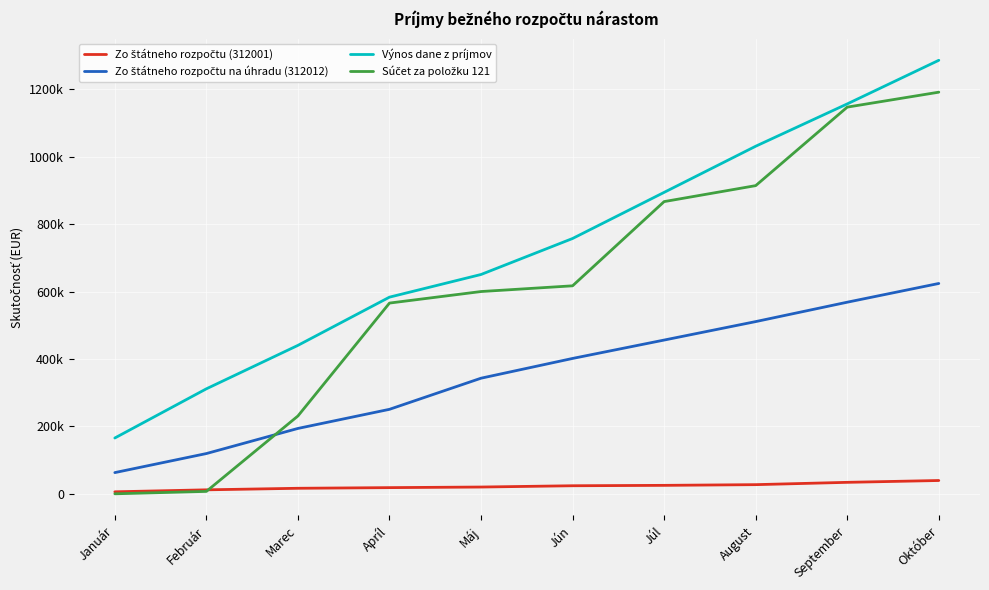

Is this an area chart (filled region under the line)?

No